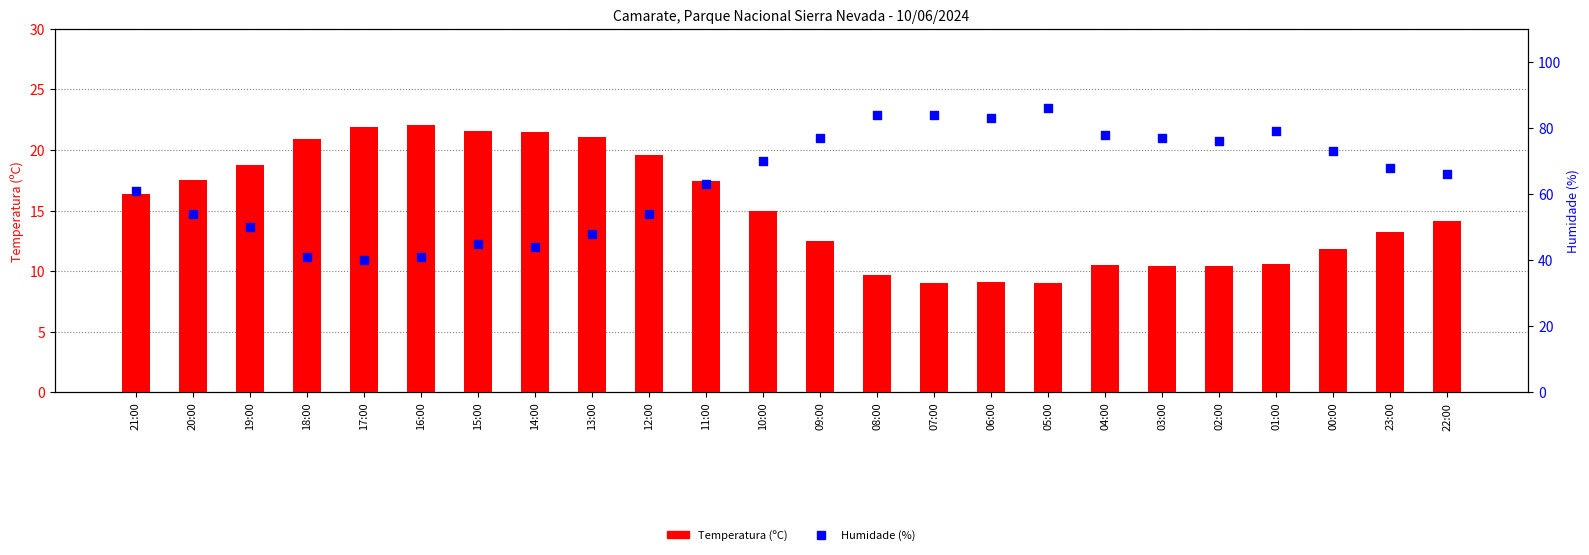

What are all the series names shown in the legend?

Temperatura (ºC), Humidade (%)